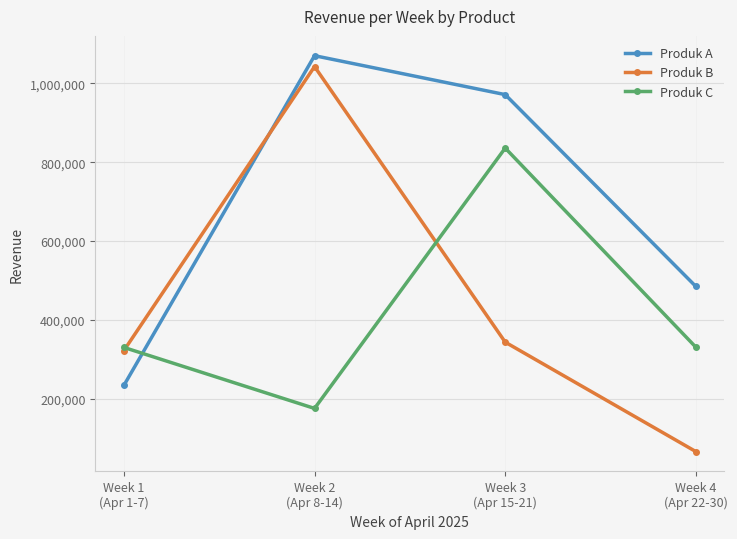

How many times do Produk A and Produk B cross each other?

1